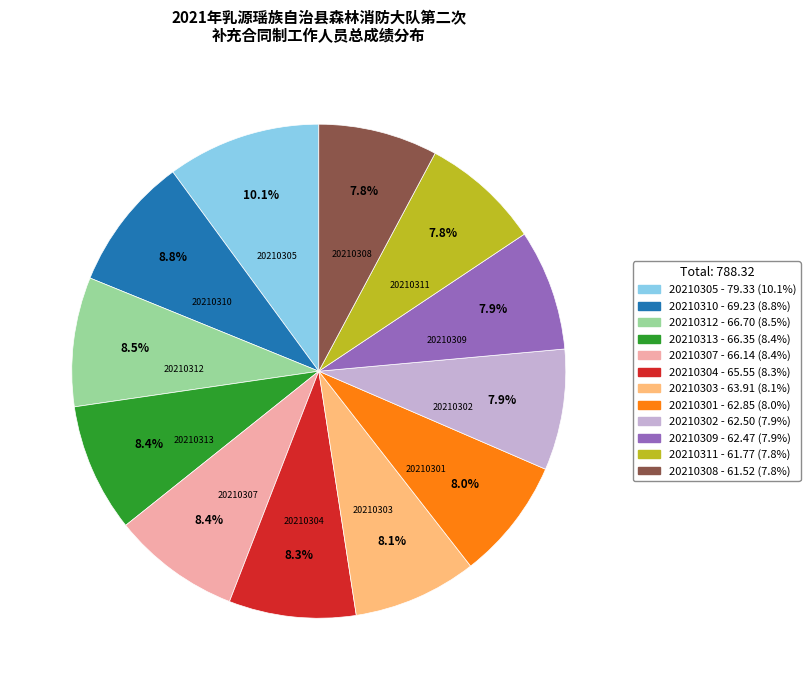

To the nearest percent, what is the difference between the largest and smallest slice percentages?

2%